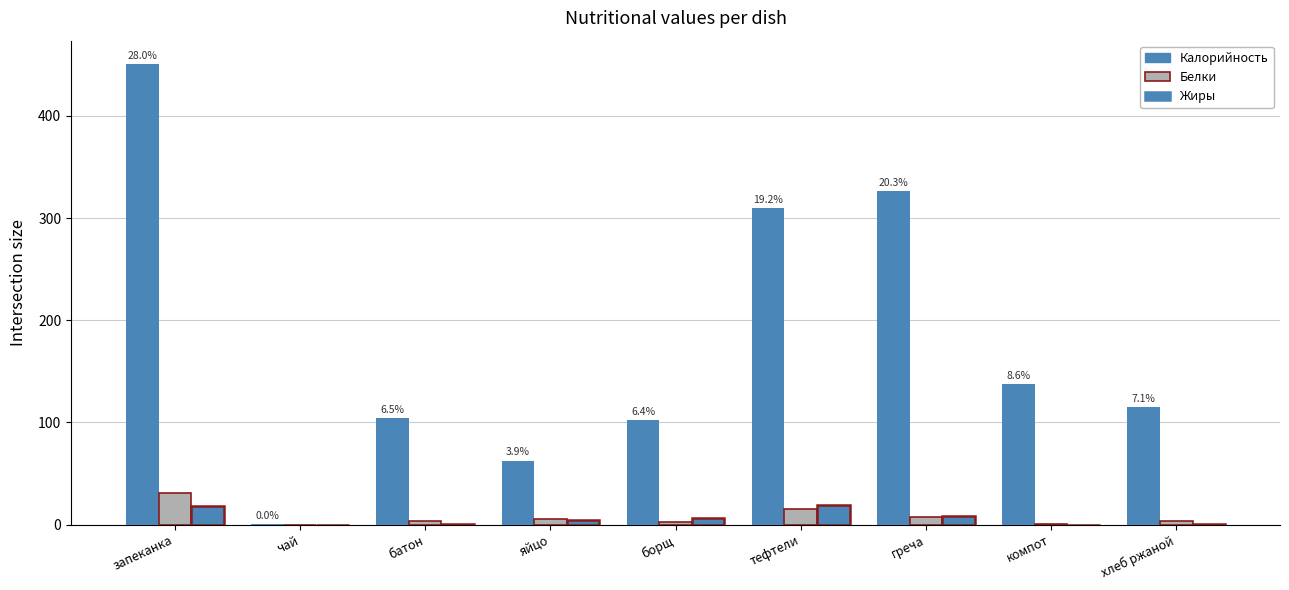

How many distinct data groups are displayed?

3